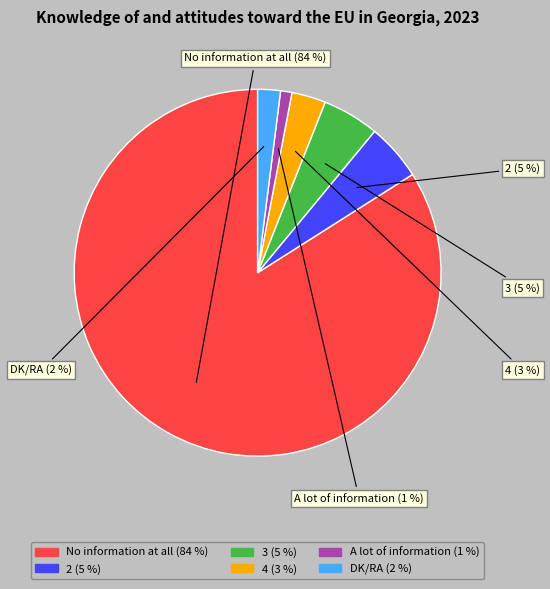

What percentage is the No information at all slice, to the nearest percent?

84%